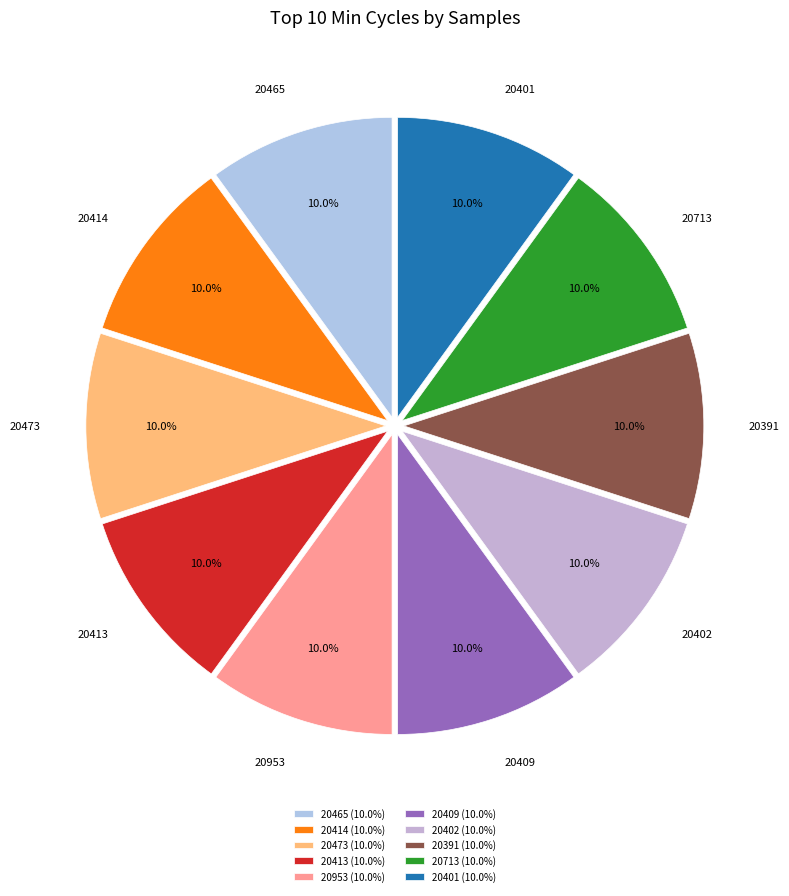

Combined, do 20402 and 20409 account for over 50%?

No